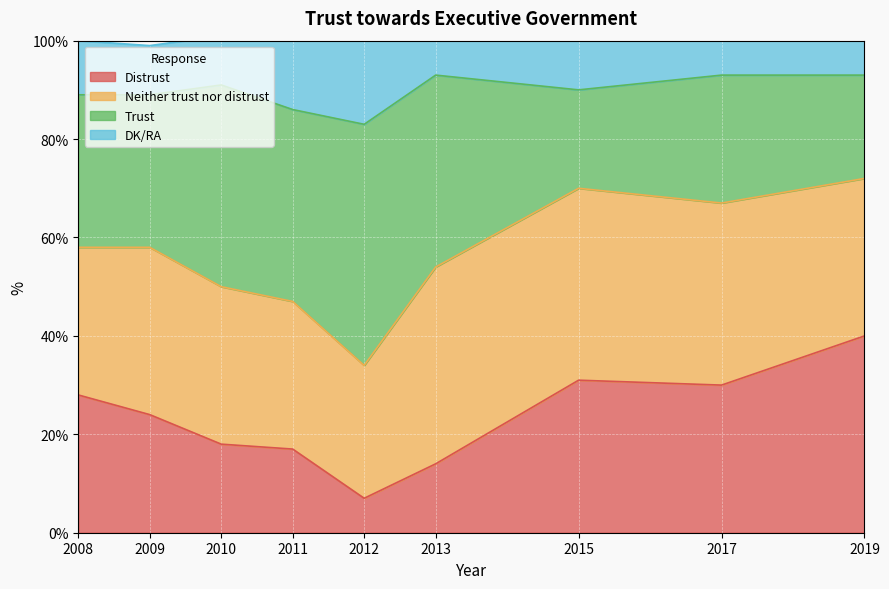

True or false: DK/RA and Distrust intersect in this chart.

False